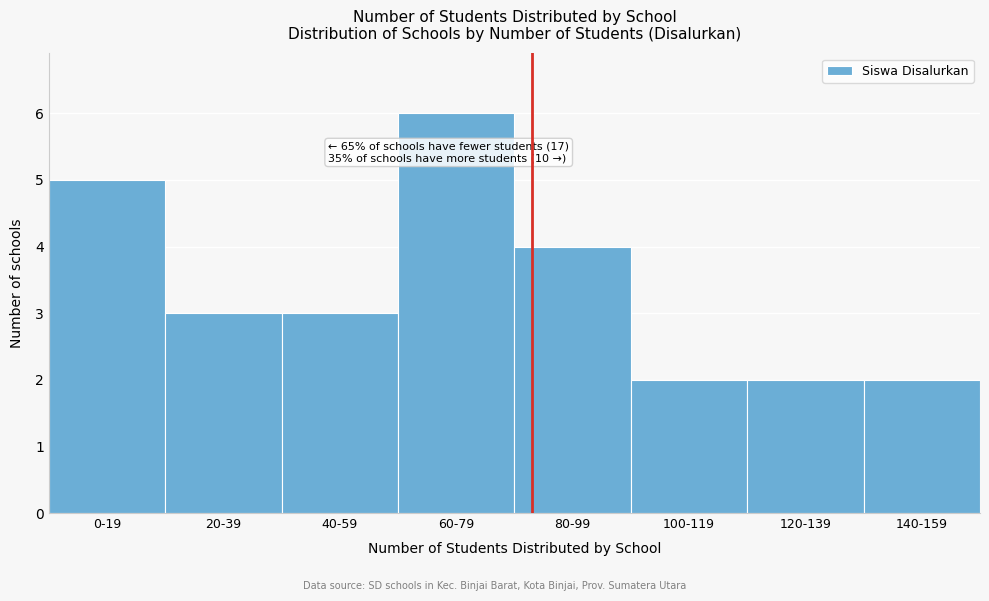

Reading left to right, list all the values displayed in this chart.

0-19=5	20-39=3	40-59=3	60-79=6	80-99=4	100-119=2	120-139=2	140-159=2